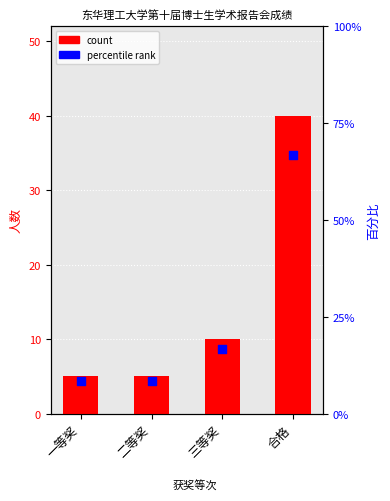

Is the value of percentile rank within the sample at 一等奖 greater than the value of count at 二等奖?

Yes